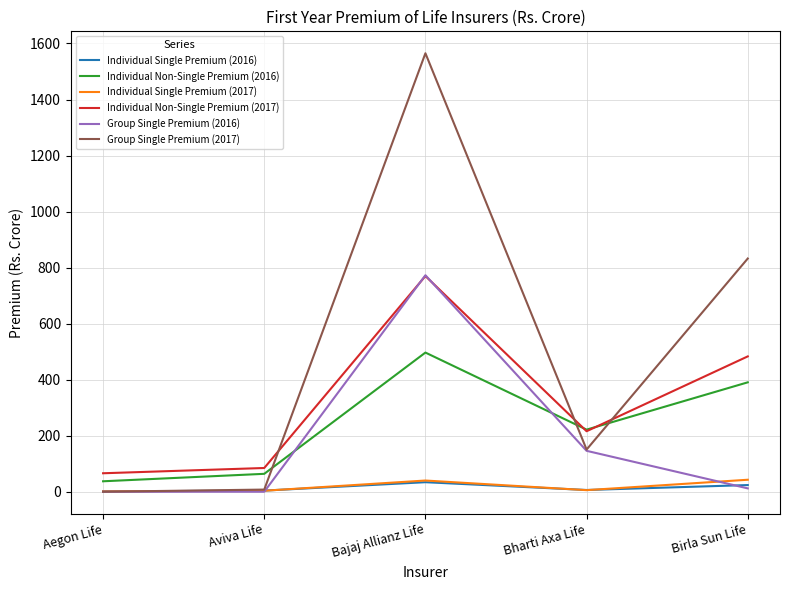

True or false: Individual Single Premium (2017) has more than 2 interior local peaks.

False